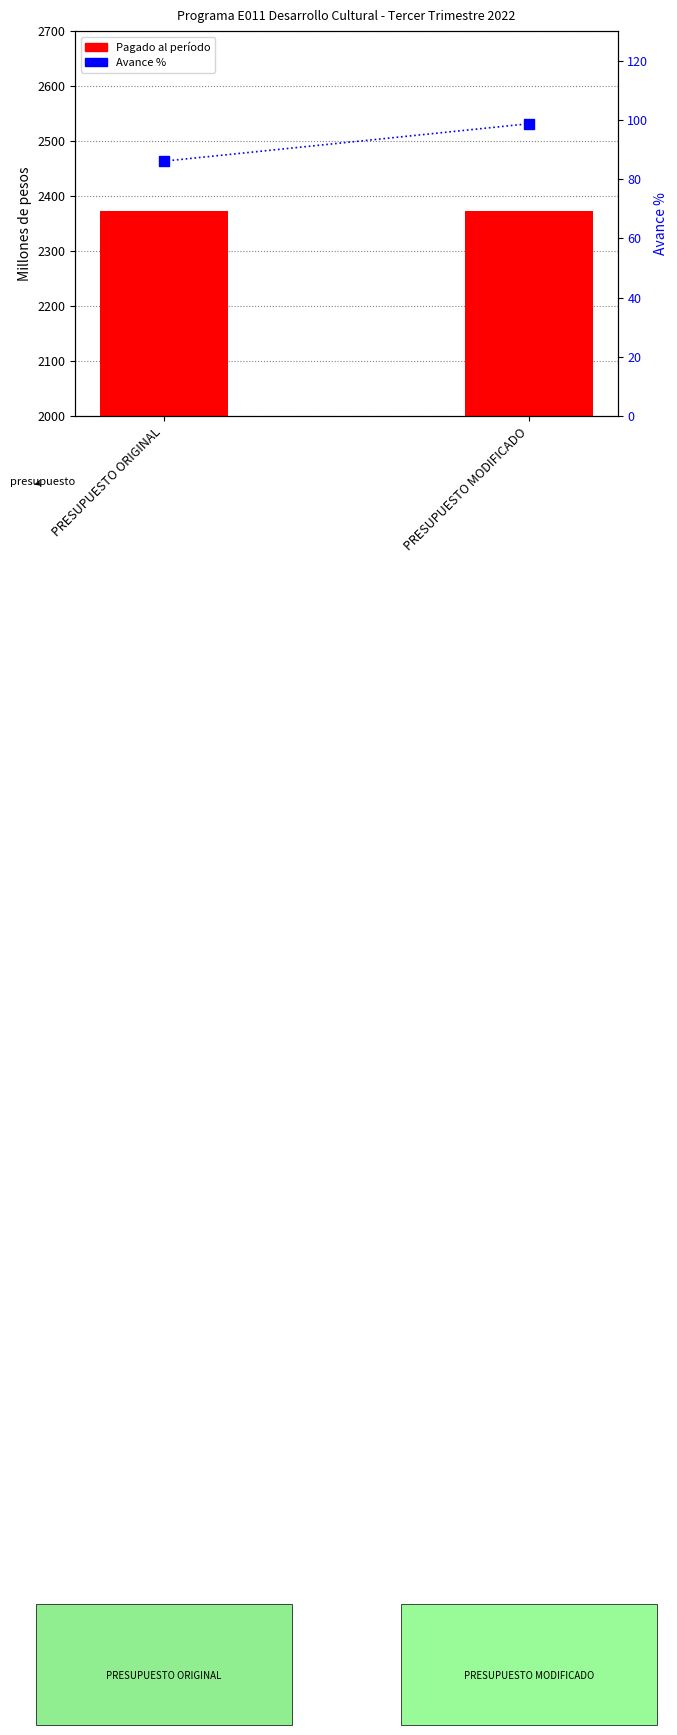

What are all the series names shown in the legend?

Pagado al período, Avance %